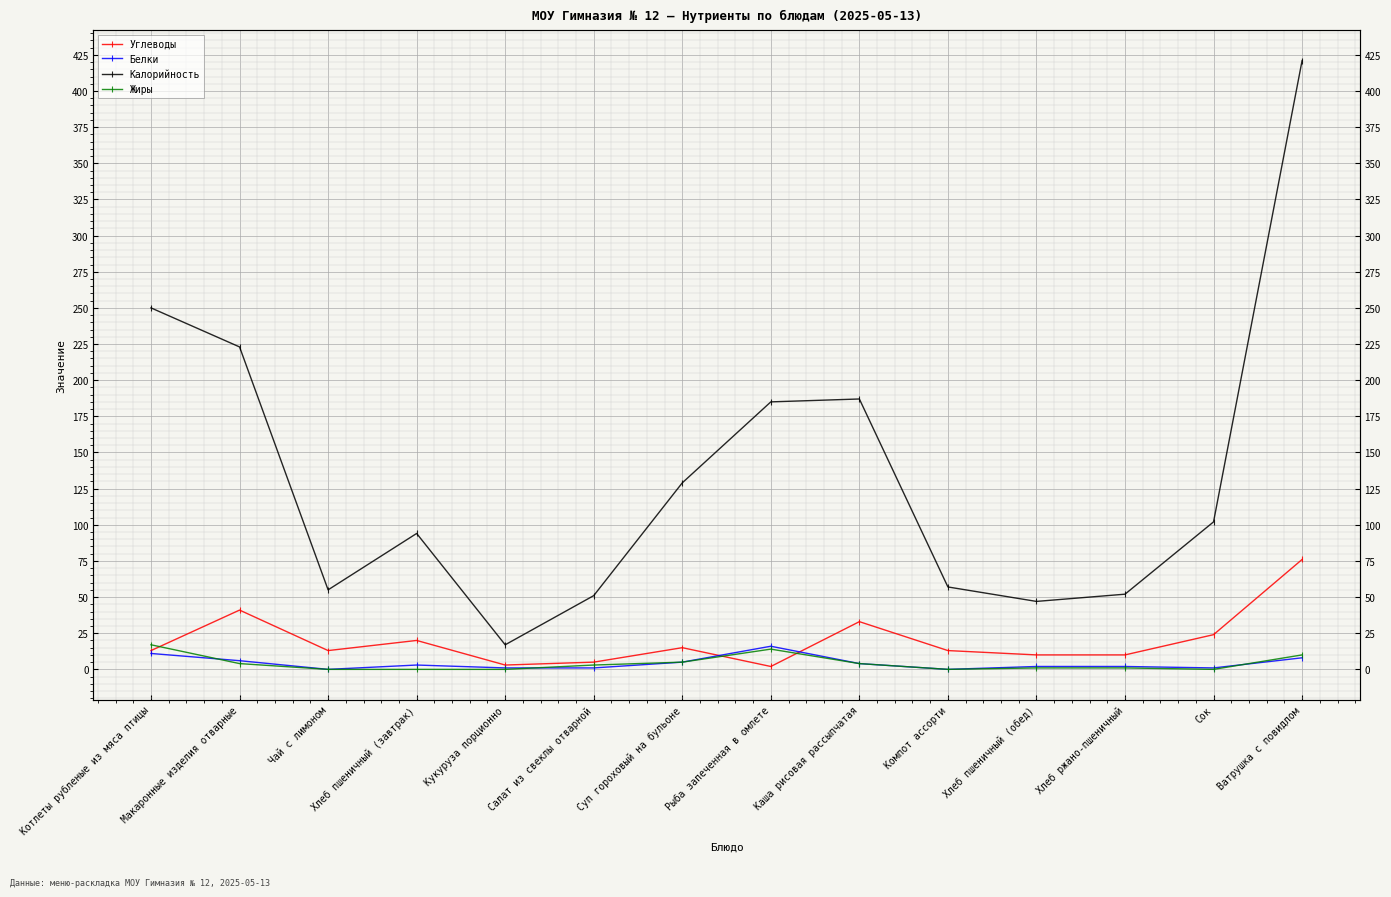

True or false: Углеводы has more than 0 points higher than both neighbors.

True